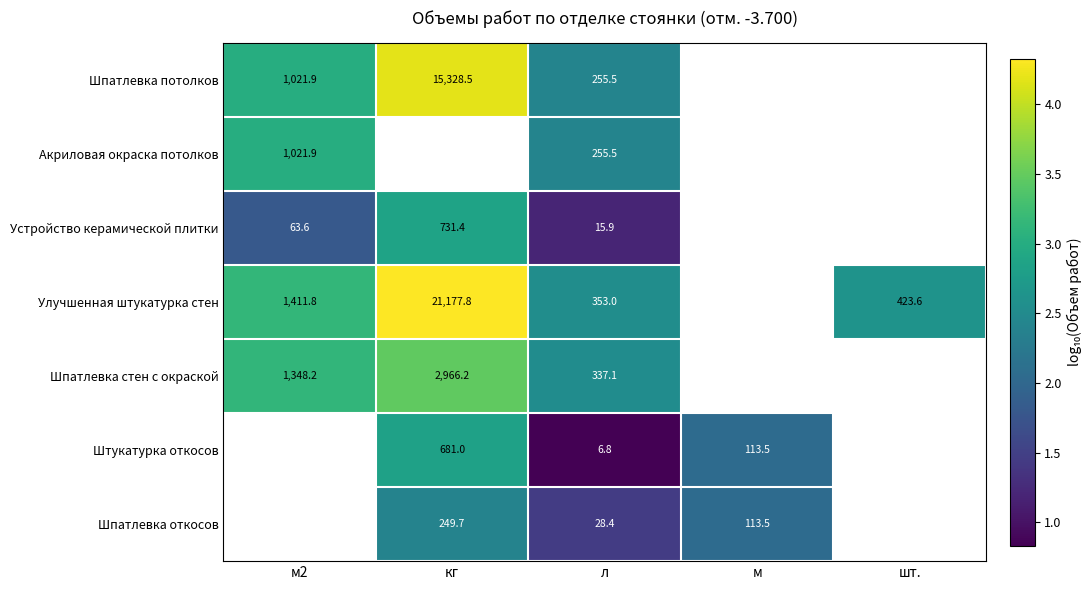

Is the value of Акриловая окраска потолков at м2 greater than the value of Шпатлевка откосов at м?

Yes